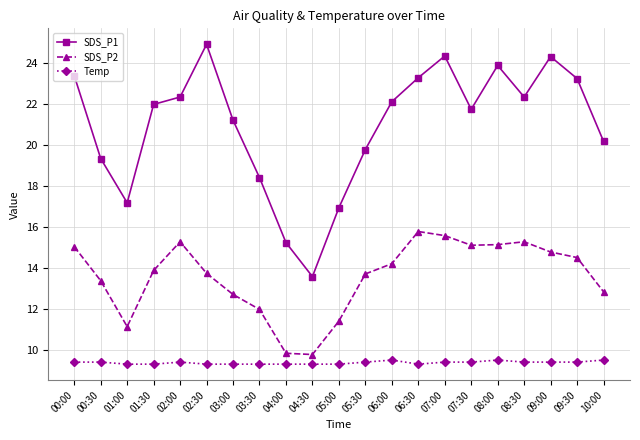

At which label does SDS_P1 first exceed 21?

00:00